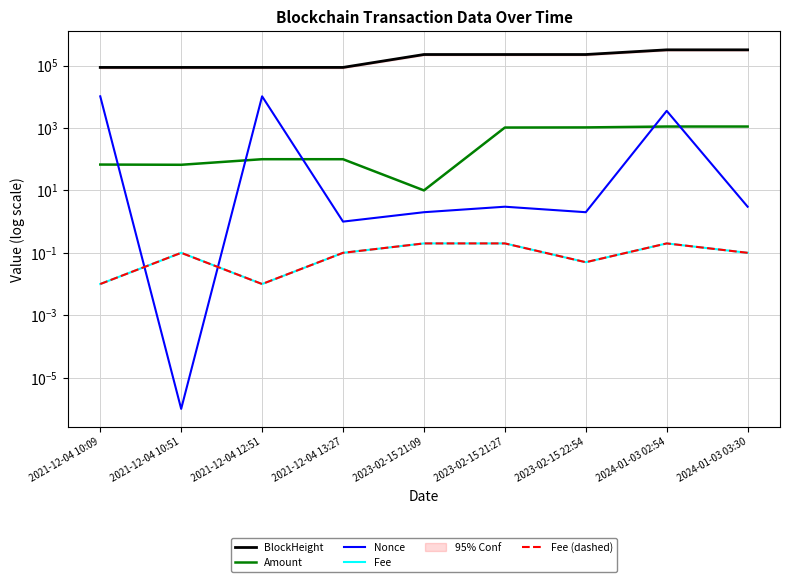

How many series are shown in this chart?

5